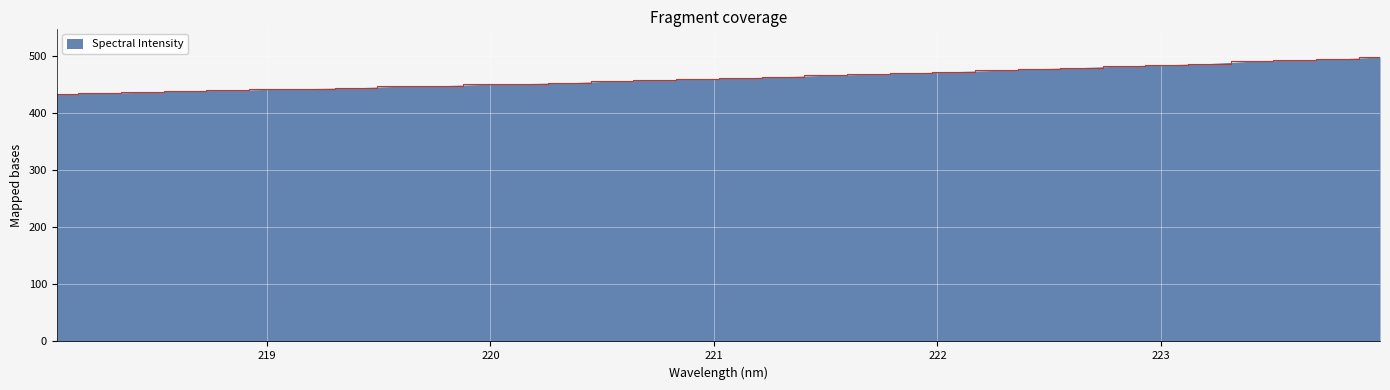

What is the average value?

463.2